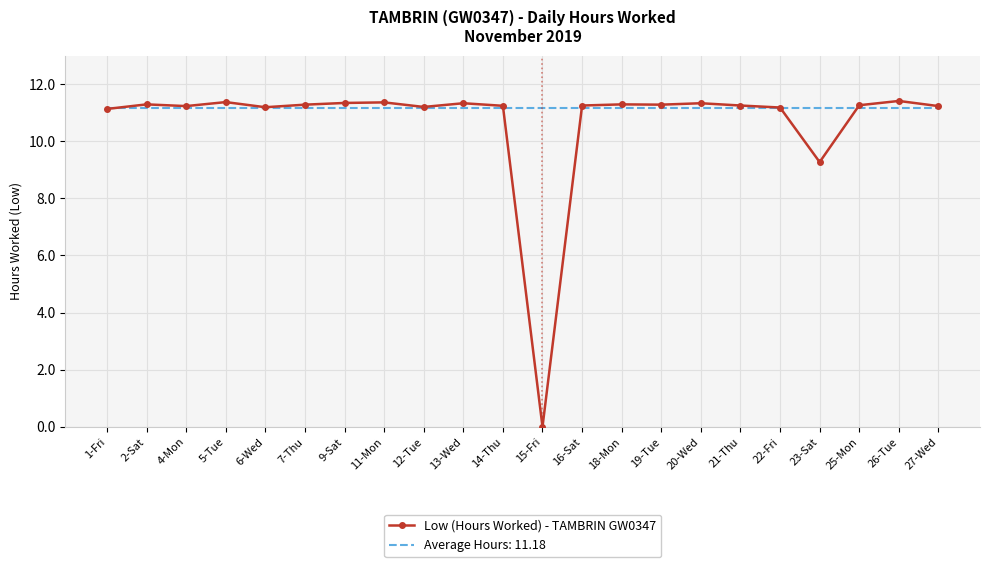

What position from the right is 19-Tue?

8